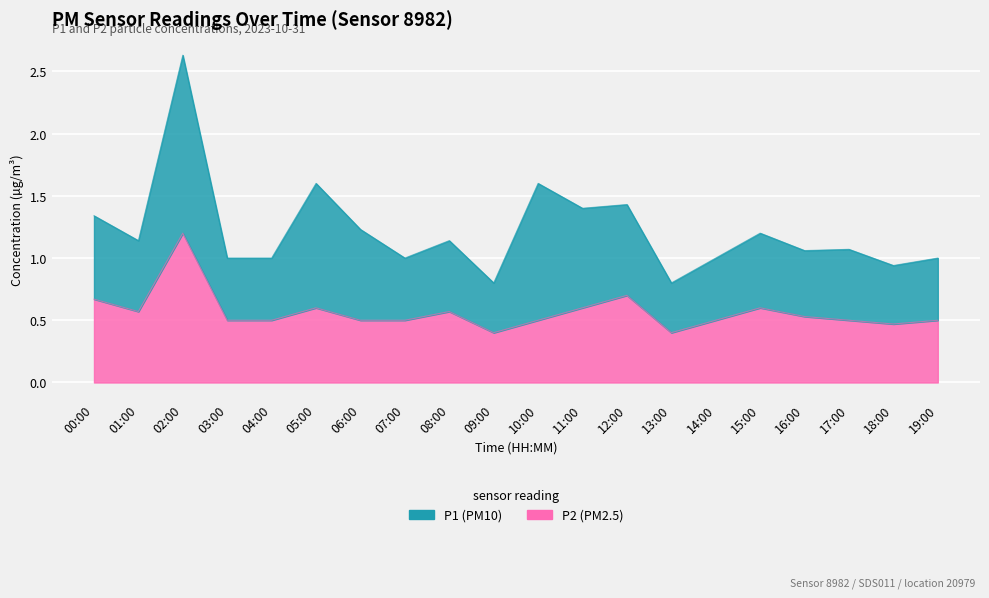

What position from the right is 08:00?

12